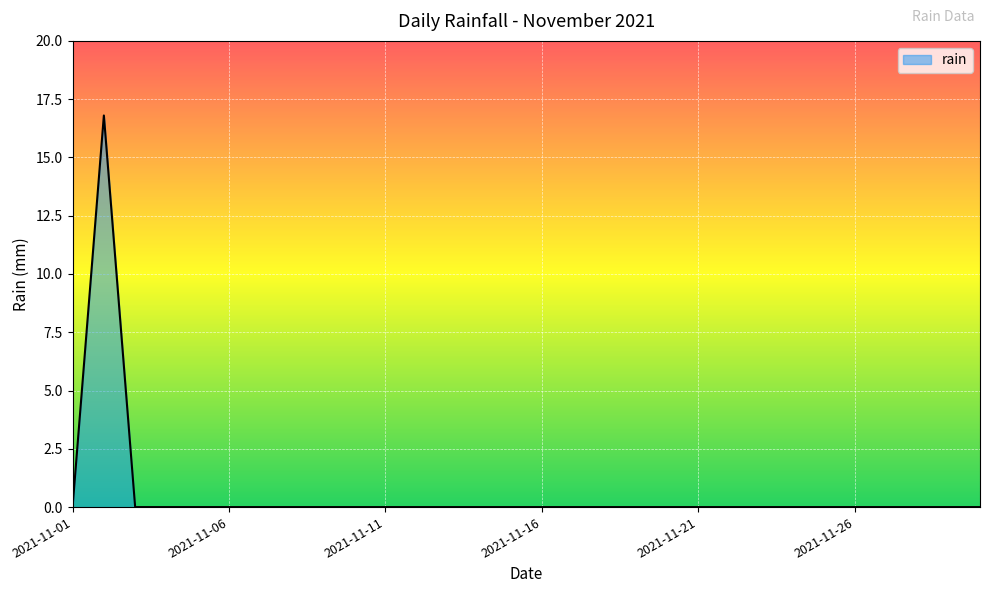

What is the average value?

0.6